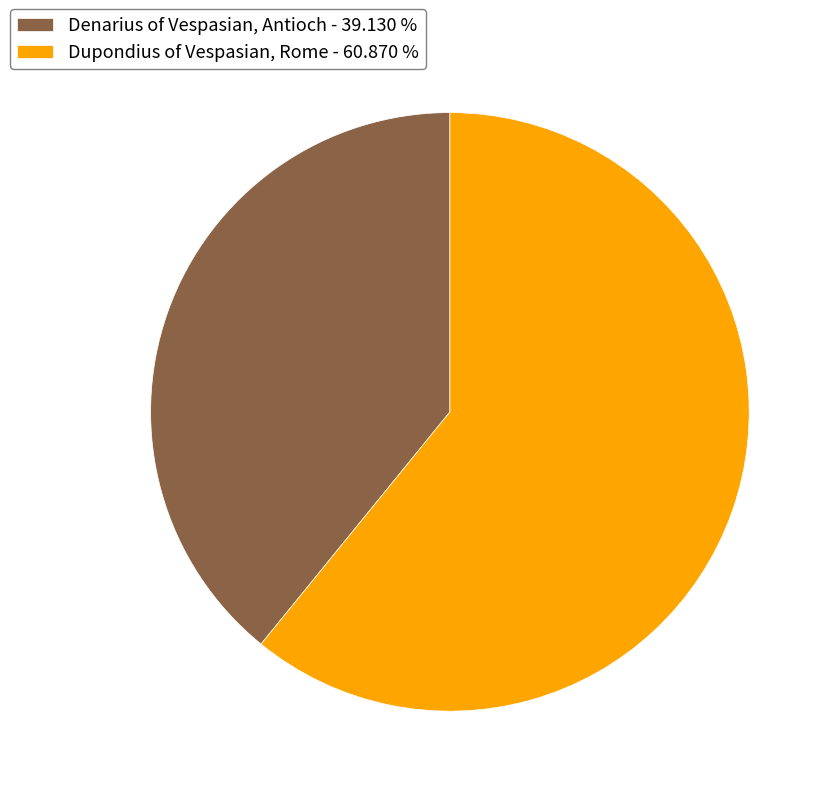

True or false: Denarius of Vespasian, Antioch accounts for 26% of the total.

False